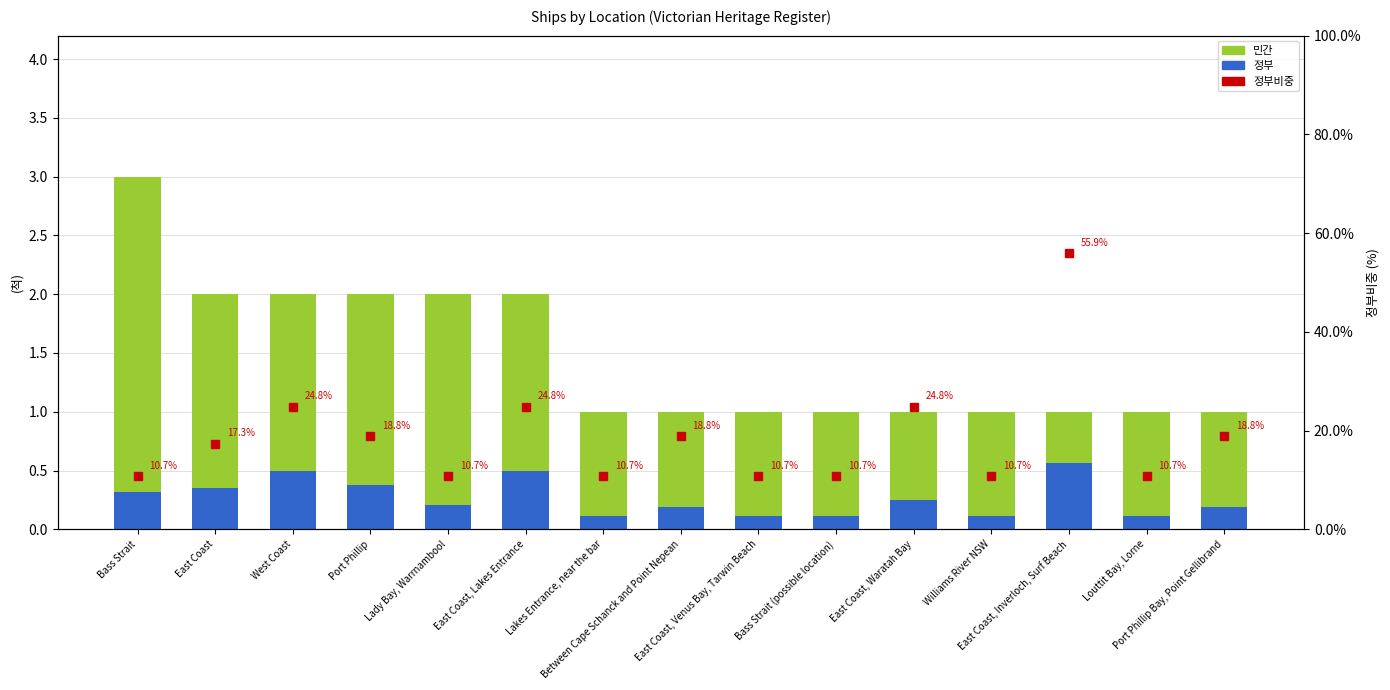

The 정부 series shows 0.6 at East Coast, Inverloch, Surf Beach. True or false?

True